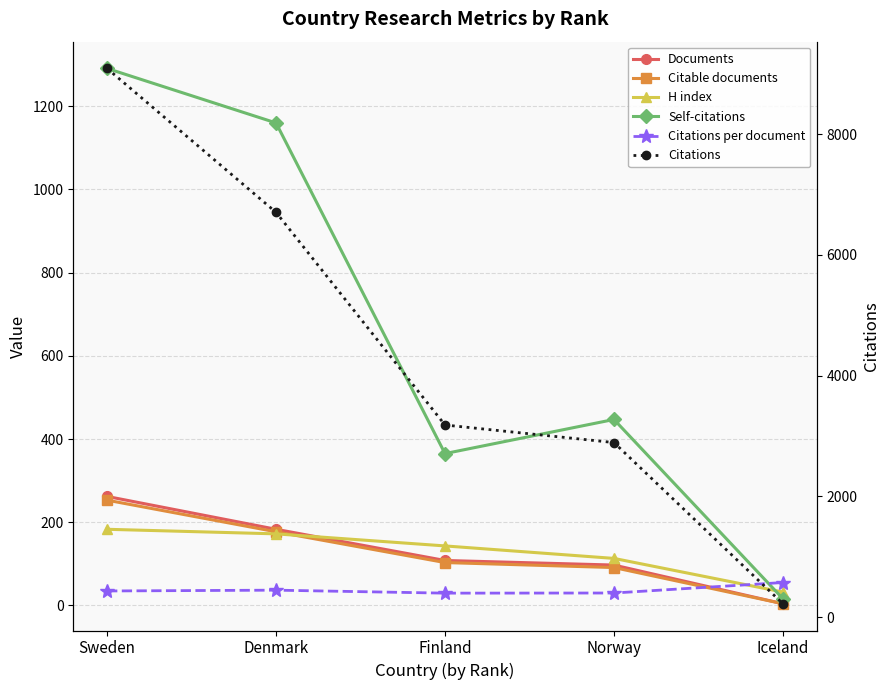

What is the spread (max minus min) of values at Denmark?

6669.4